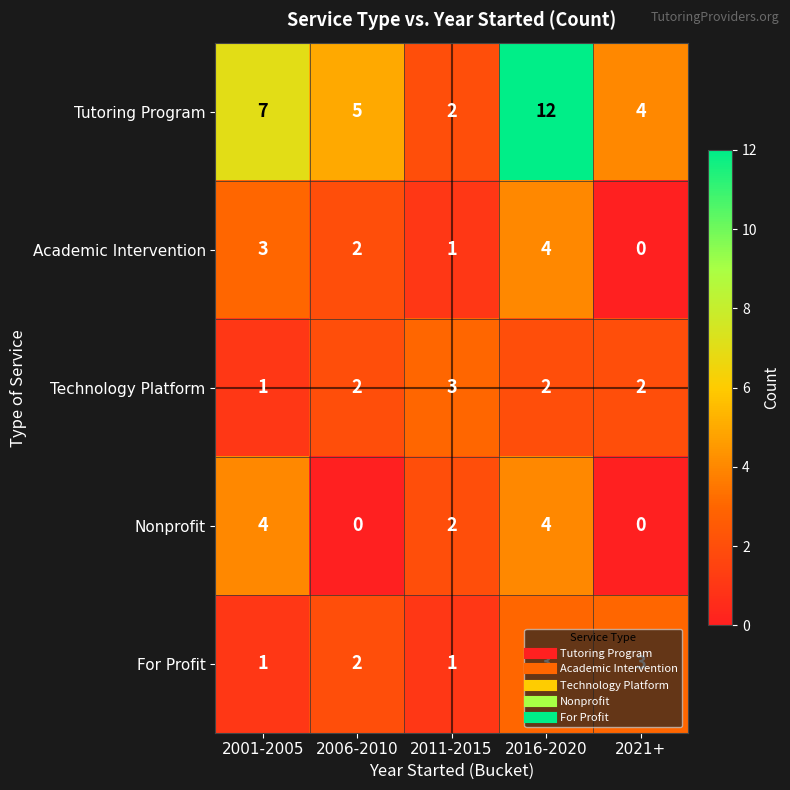

What is the difference between the maximum and minimum values in the Academic Intervention series?

4